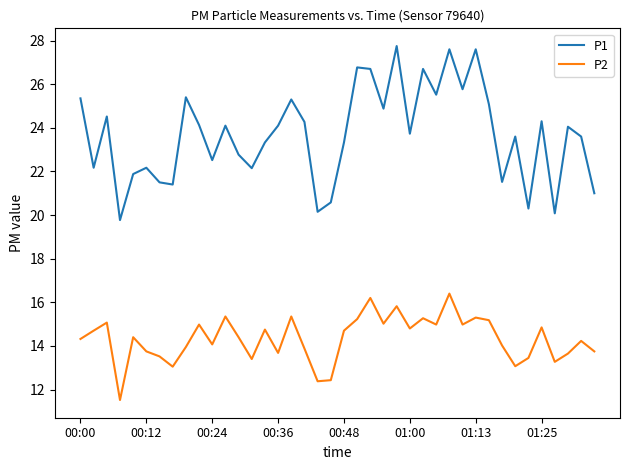

Which series has the widest spread of values?

P1